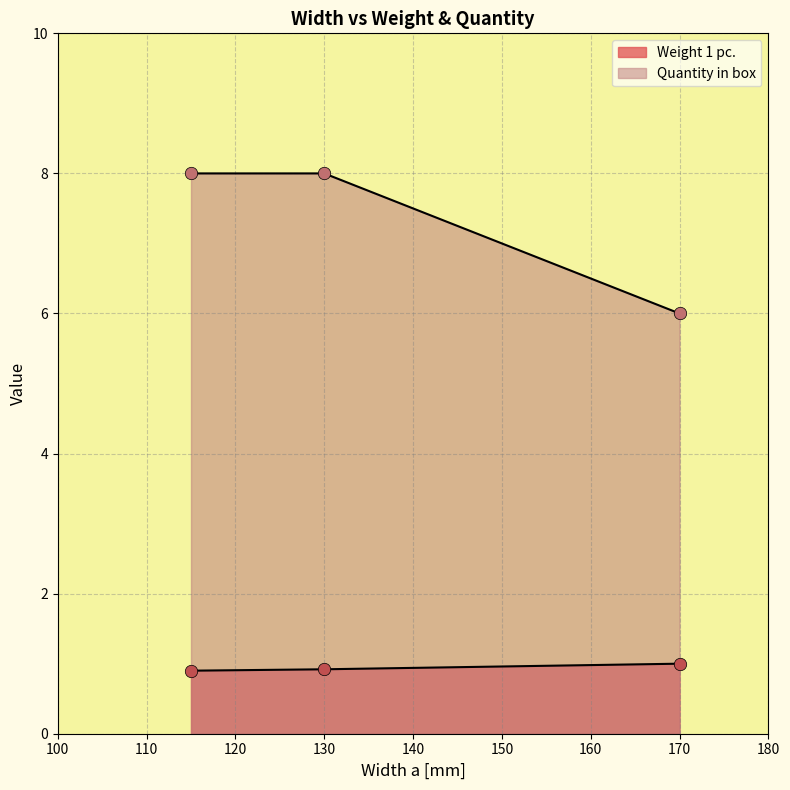

At which category is the sum across all series the highest?

130